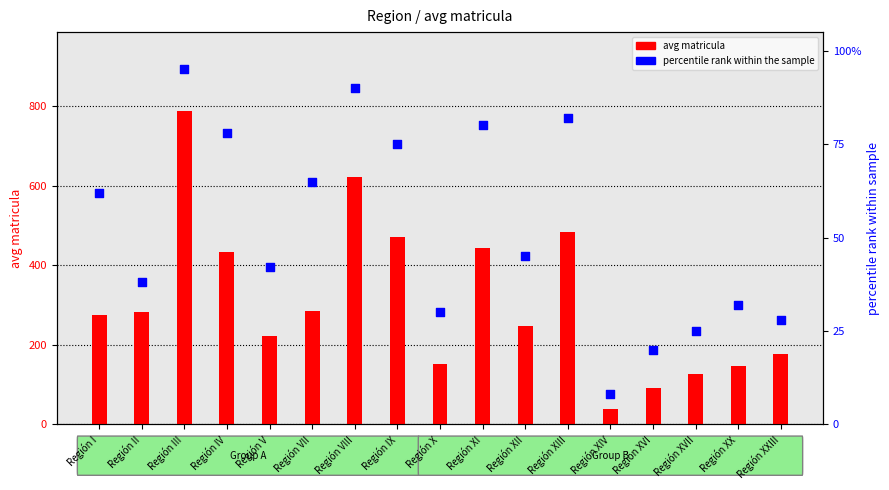

At how many categories does at least one series exceed 314?

6